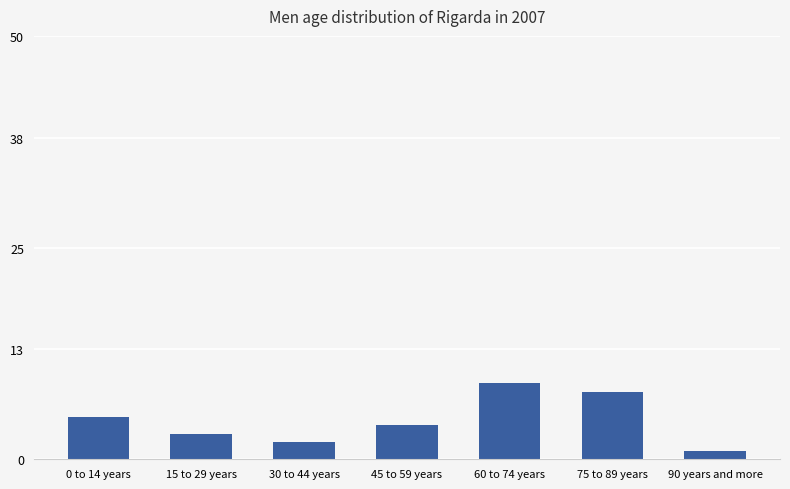

What is the label of the 5th bar from the right?

30 to 44 years